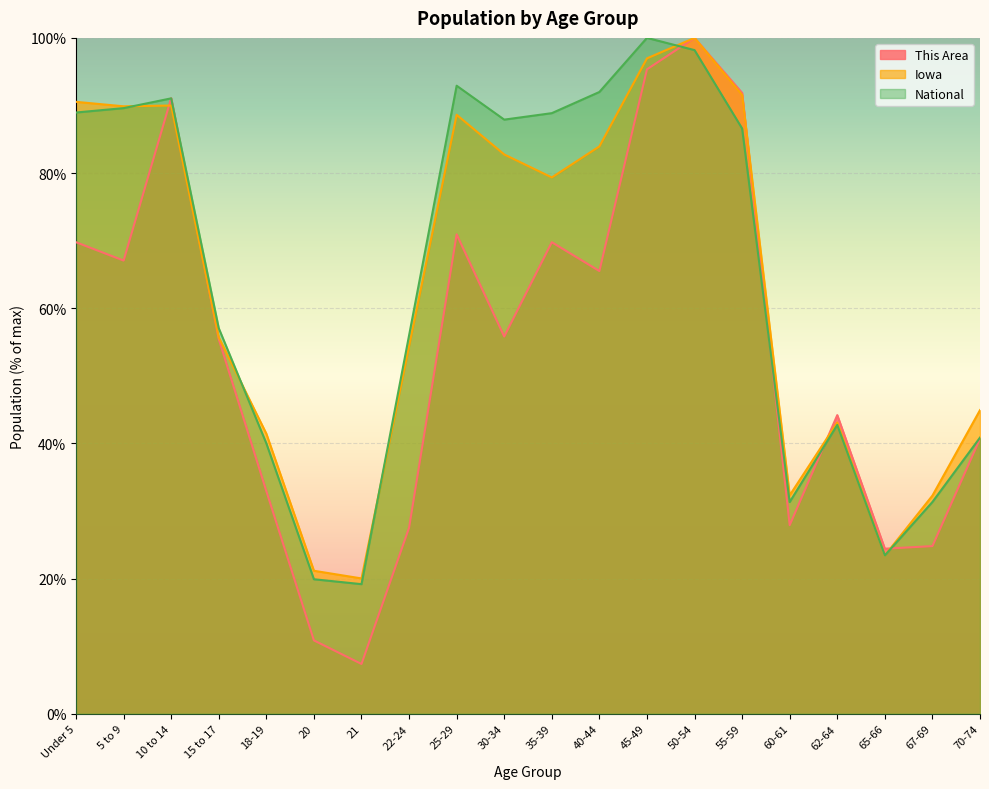

Reading left to right, extract all data points from this chart.

This Area: 69.8	67.1	91.1	55.4	32.9	10.9	7.4	27.5	70.9	55.8	69.8	65.5	95.3	100.0	91.9	27.9	44.2	24.4	24.8	40.7
Iowa: 90.5	89.9	90.0	55.7	41.4	21.2	20.0	54.4	88.6	82.8	79.4	83.9	97.0	100.0	91.6	32.3	43.1	23.4	32.3	44.9
National: 89.0	89.6	91.1	57.0	40.0	19.9	19.2	56.0	92.9	87.9	88.9	92.0	100.0	98.2	86.6	31.3	42.7	23.4	31.3	40.9